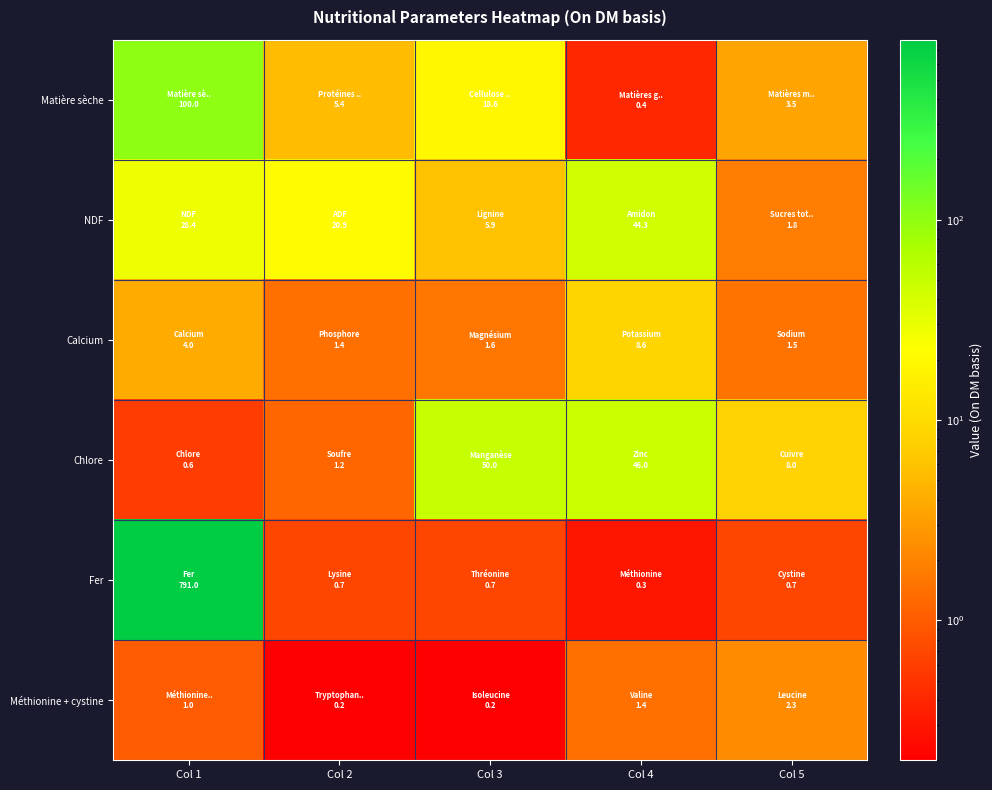

List the series in order of their peak value, highest first.

Fer, Matière sèche, Chlore, NDF, Calcium, Méthionine + cystine